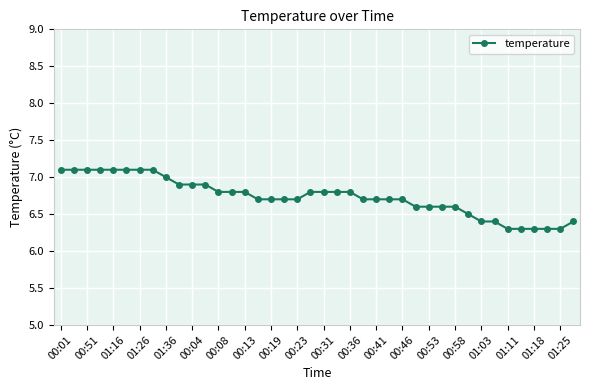

What is the difference between the maximum and second lowest values?

0.8